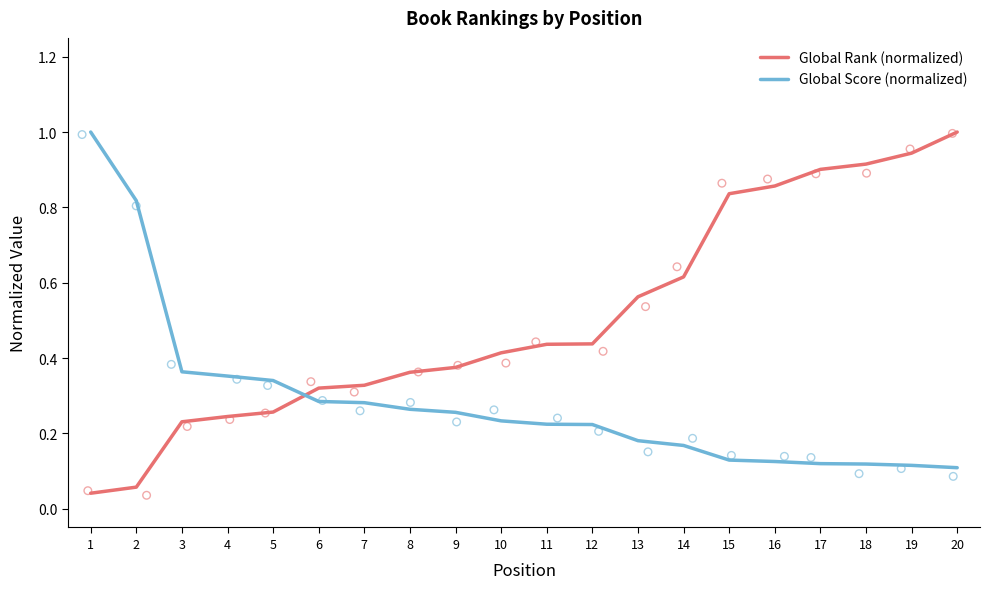

What are all the series names shown in the legend?

Global Rank (normalized), Global Score (normalized)